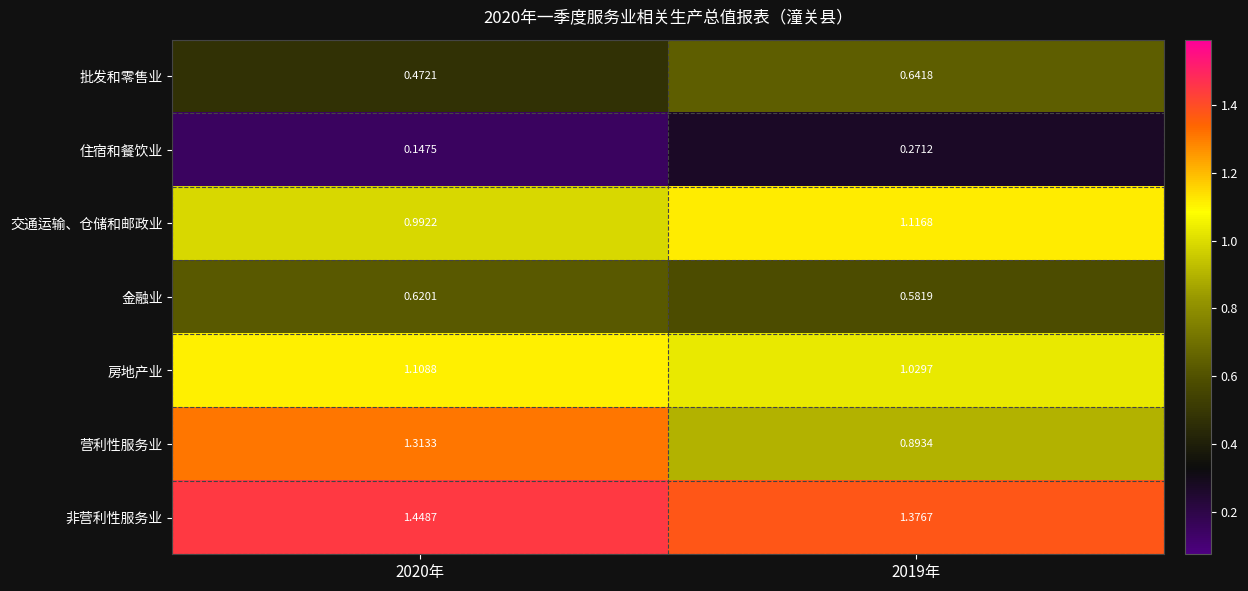

List the series in order of their peak value, highest first.

非营利性服务业, 营利性服务业, 交通运输、仓储和邮政业, 房地产业, 批发和零售业, 金融业, 住宿和餐饮业